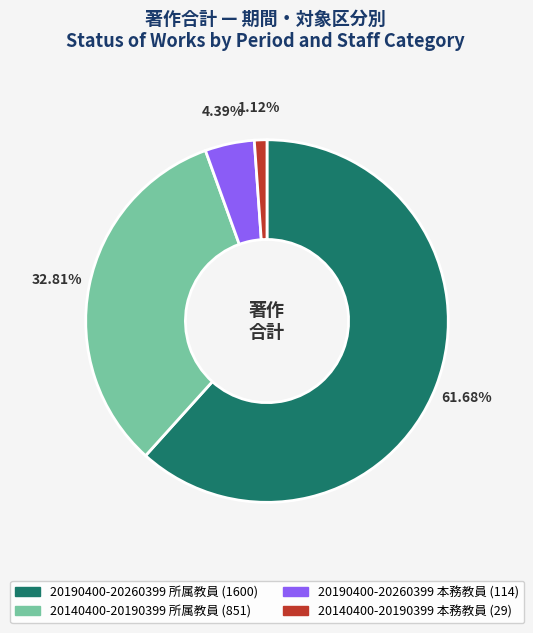

Rank the categories by value from highest to lowest.

20190400-20260399 所属教員, 20140400-20190399 所属教員, 20190400-20260399 本務教員, 20140400-20190399 本務教員